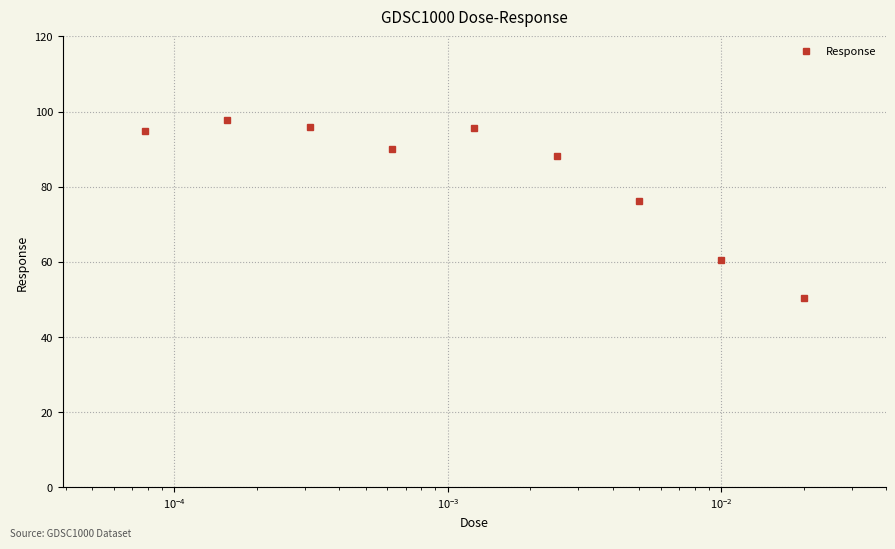

How many categories are shown in the chart?

9